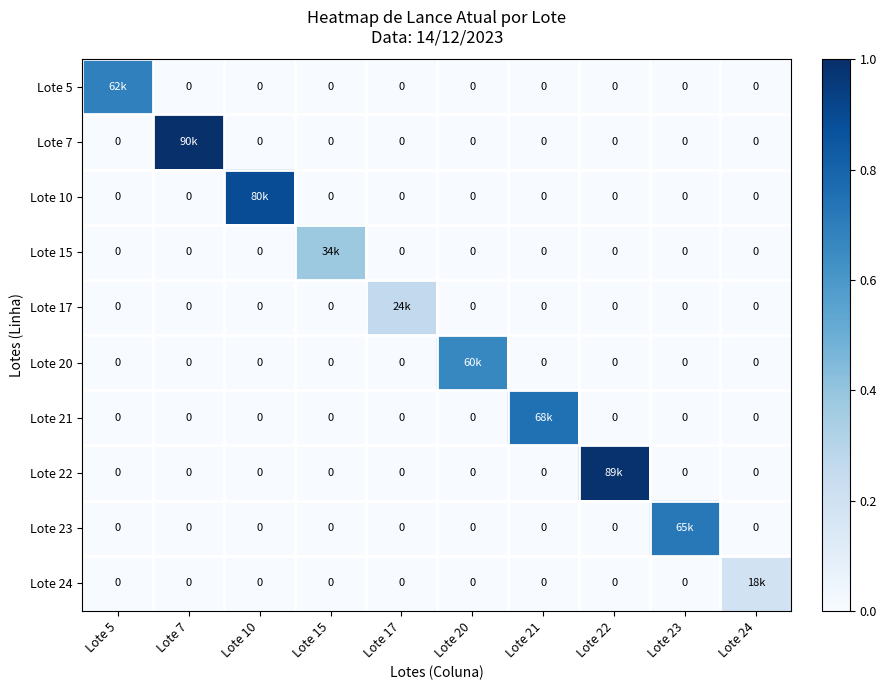

Rank the categories by Lote 15 value from lowest to highest.

Lote 5, Lote 7, Lote 10, Lote 17, Lote 20, Lote 21, Lote 22, Lote 23, Lote 24, Lote 15